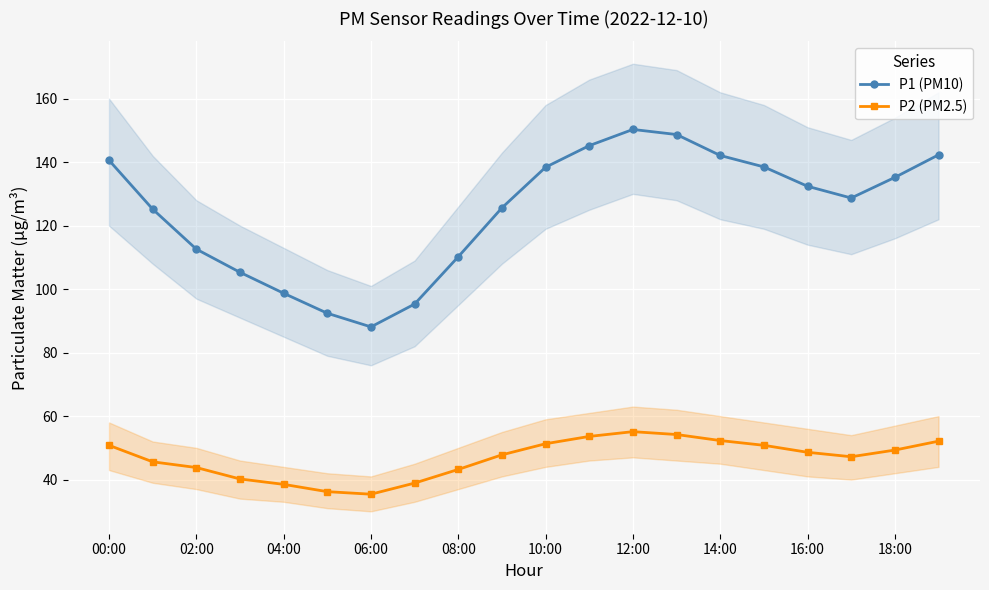

In P1 (PM10), how many points are lower than both neighbors (excluding endpoints)?

2